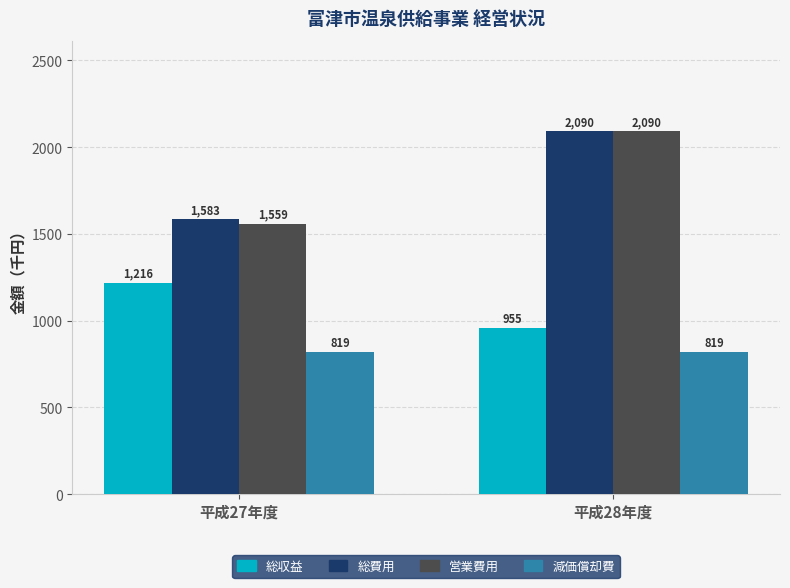

At which category does the chart reach its peak across all series?

平成28年度